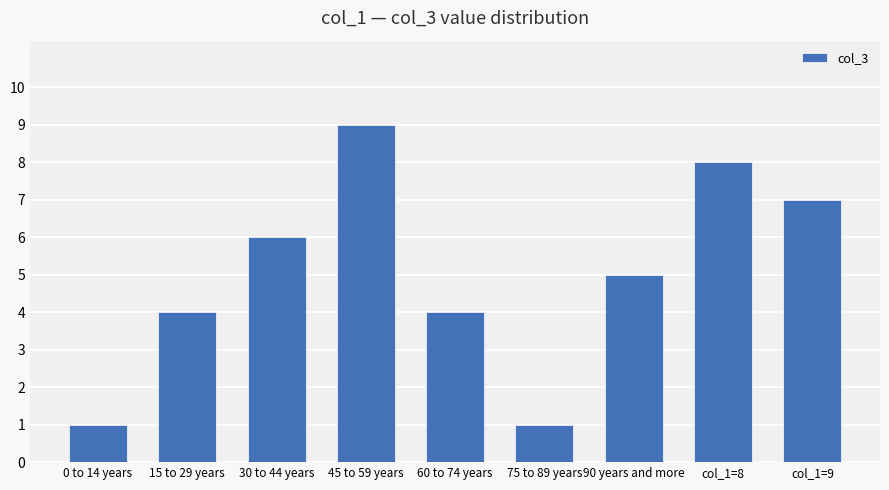

What is the maximum value shown in the chart?

9